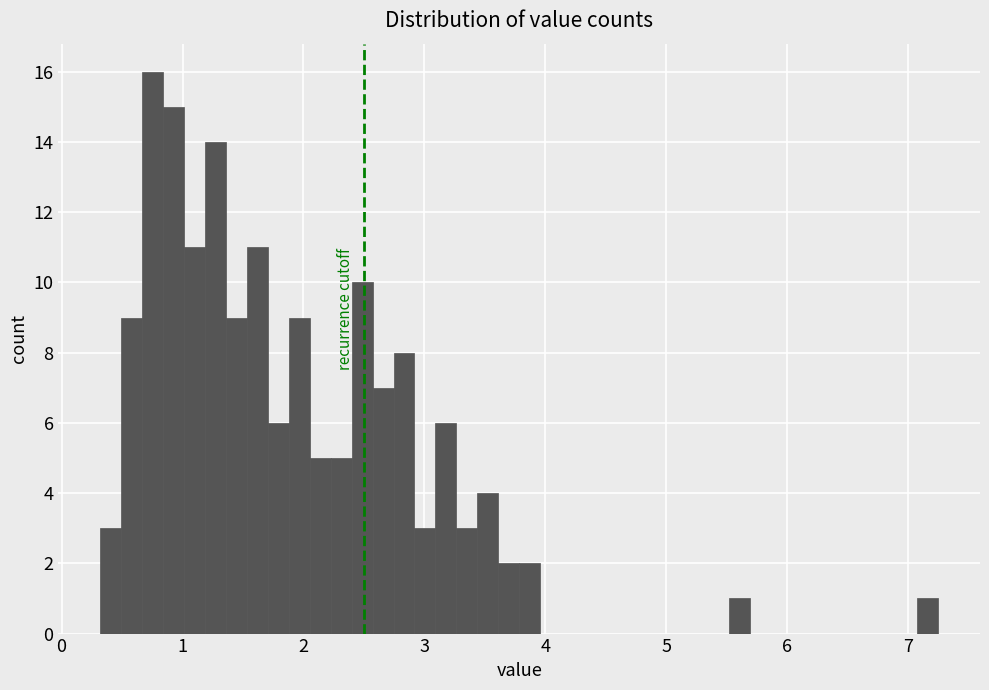

Around what value on the x-axis is the tallest bar? Give the approximate position of its centre, as read against the axis.

0.8